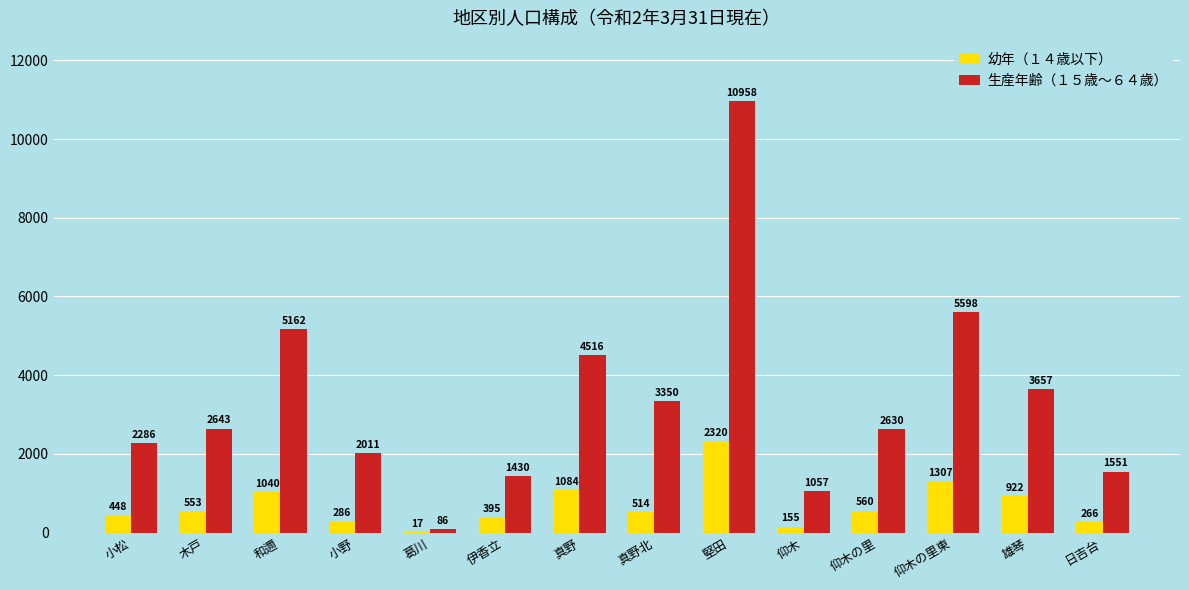

What is the difference between the 幼年（１４歳以下） values at 日吉台 and 仰木の里東?

1041